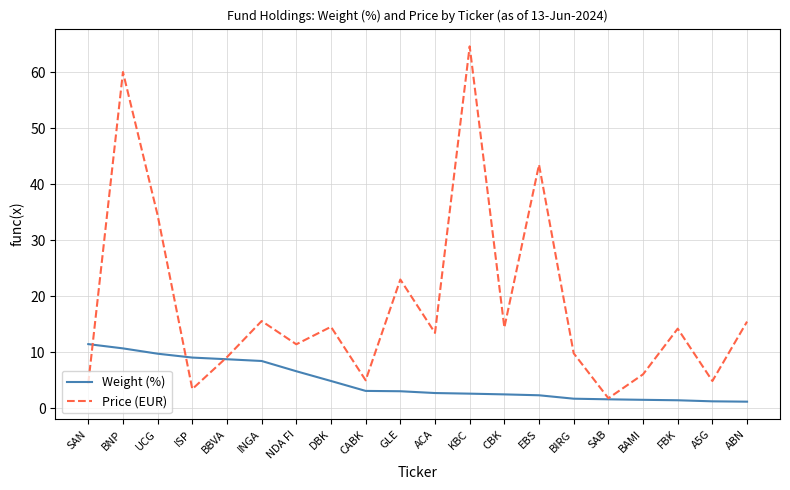

True or false: Weight (%) has a value of 20.1 at SAN.

False